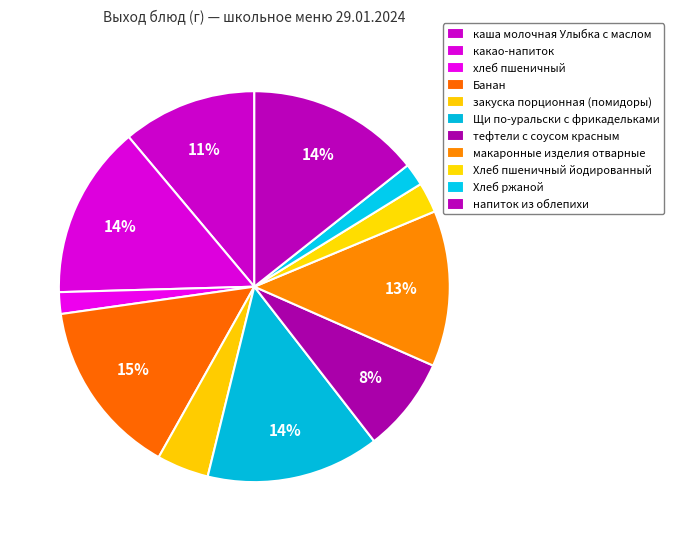

Rank the categories by value from lowest to highest.

хлеб пшеничный, Хлеб ржаной, Хлеб пшеничный йодированный, закуска порционная (помидоры), тефтели с соусом красным, каша молочная Улыбка с маслом, макаронные изделия отварные, какао-напиток, Щи по-уральски с фрикадельками, напиток из облепихи, Банан